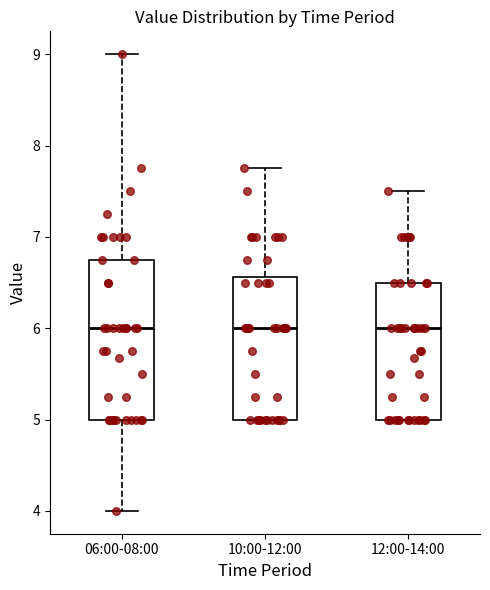

Where is the lower edge of the box for 06:00-08:00 on the y-axis? The values are not printed on the chart, so give them approximately, as read against the axis.

5.0